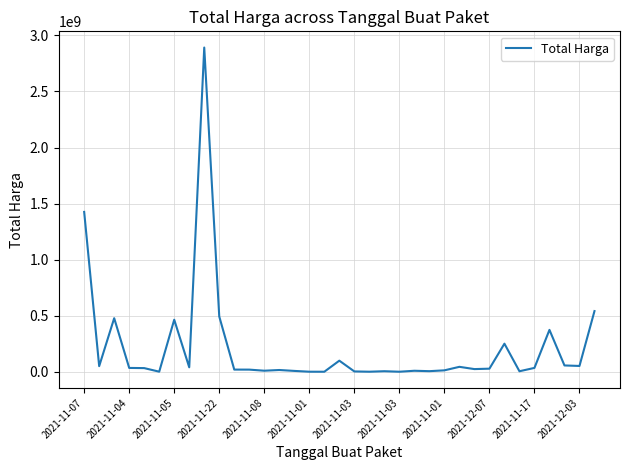

What is the difference between the maximum and minimum values?

2892044000